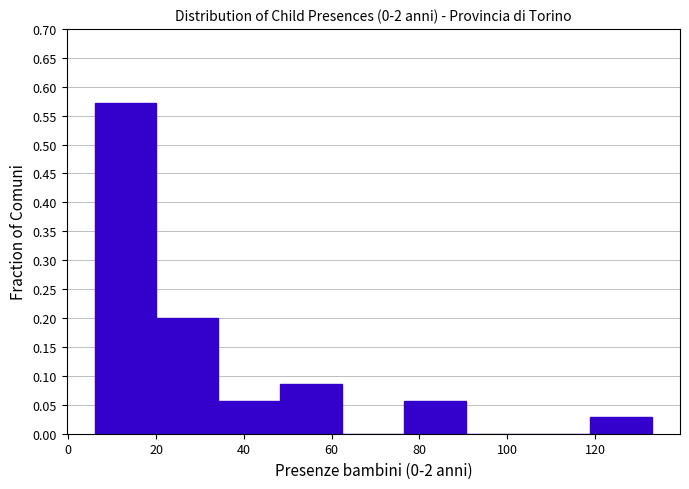

Reading left to right, list every bar in this chart as the range it spans on the x-axis followed by its height. Neither the bar edges nor the heights are printed on the chart, so give them approximately, as read against the axes.

6 to 20: 0.570
20 to 34: 0.200
34 to 48: 0.055
48 to 62: 0.085
62 to 76: 0
76 to 90: 0.055
90 to 104: 0
104 to 118: 0
118 to 134: 0.030